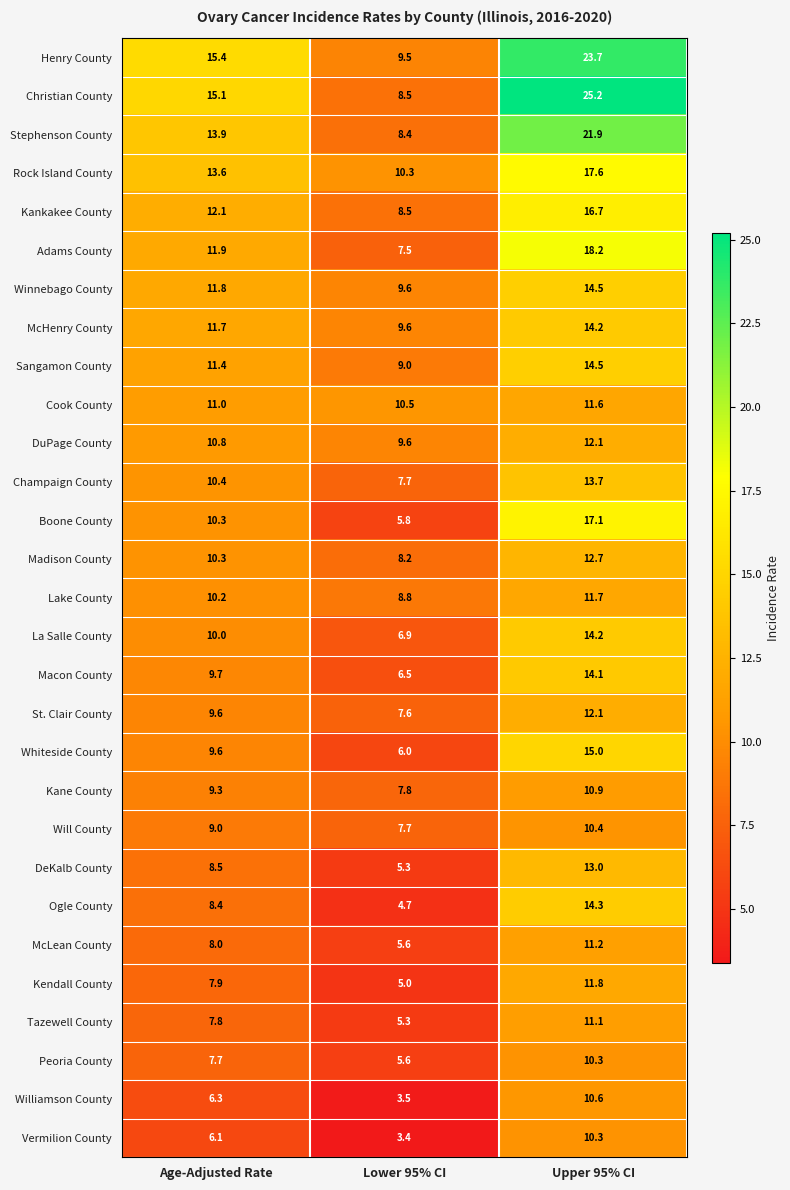

How many distinct data groups are displayed?

29